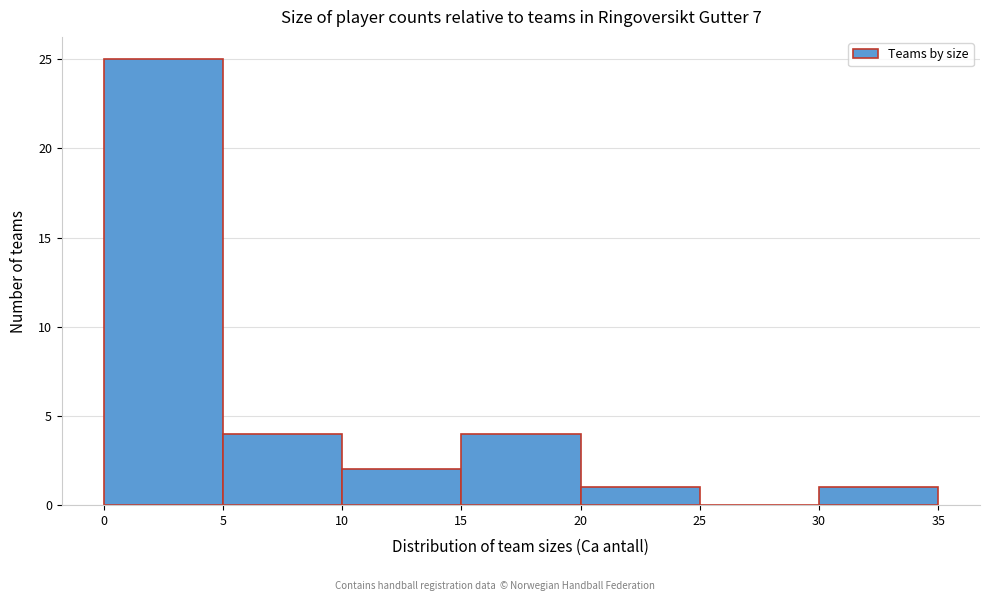

What is the height of the bar covering 5 to 10 on the x-axis? The values are not printed on the chart, so give them approximately, as read against the axis.

4